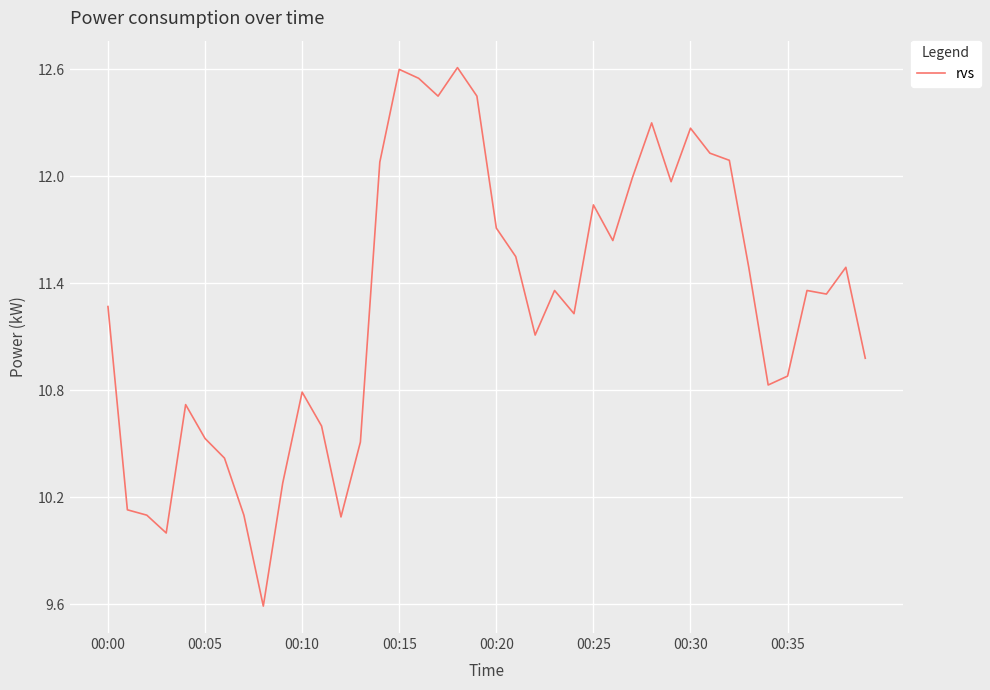

What is the minimum value shown in the chart?

9.6